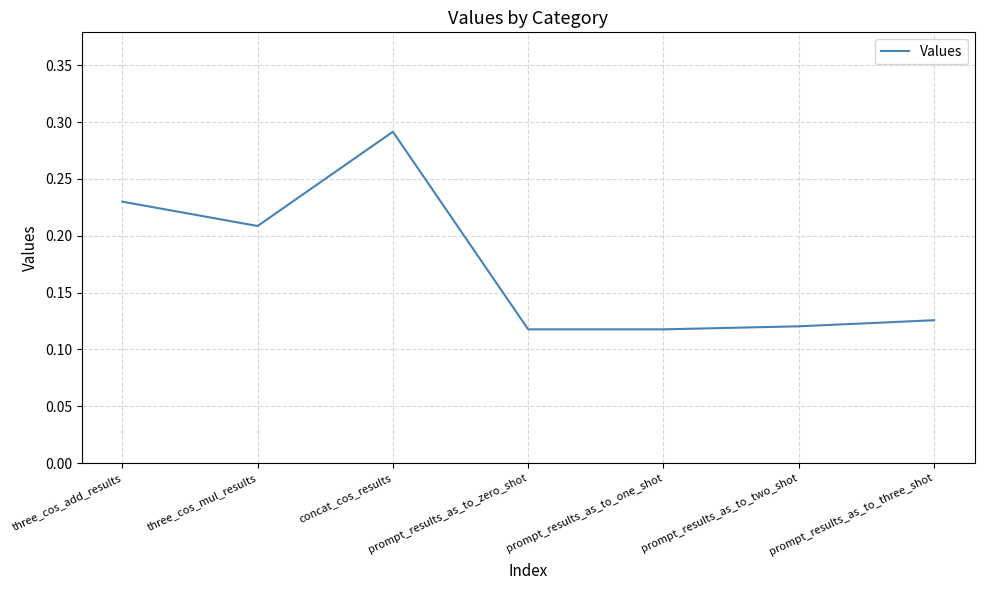

Is it true that the value at three_cos_mul_results is 0.1?

False